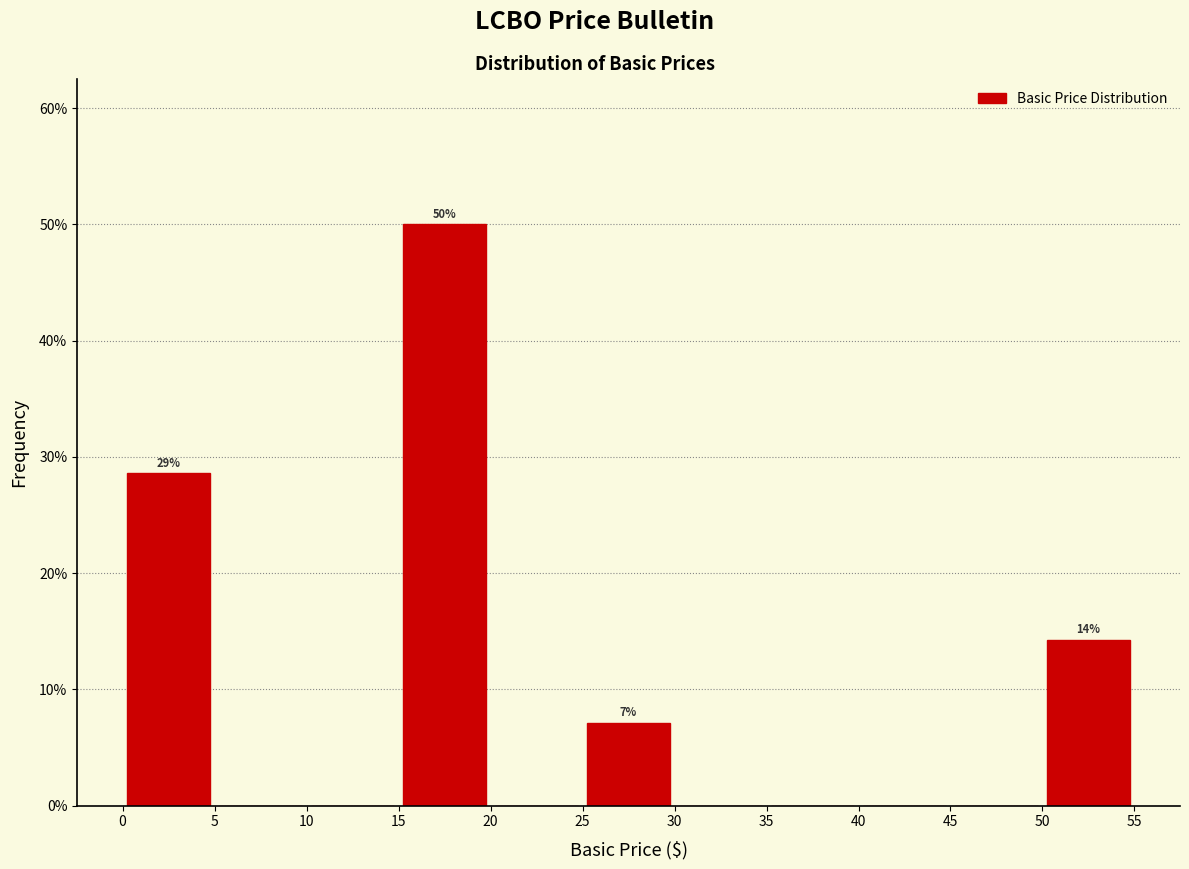

Over which range of the x-axis is the bar tallest?

15 to 20